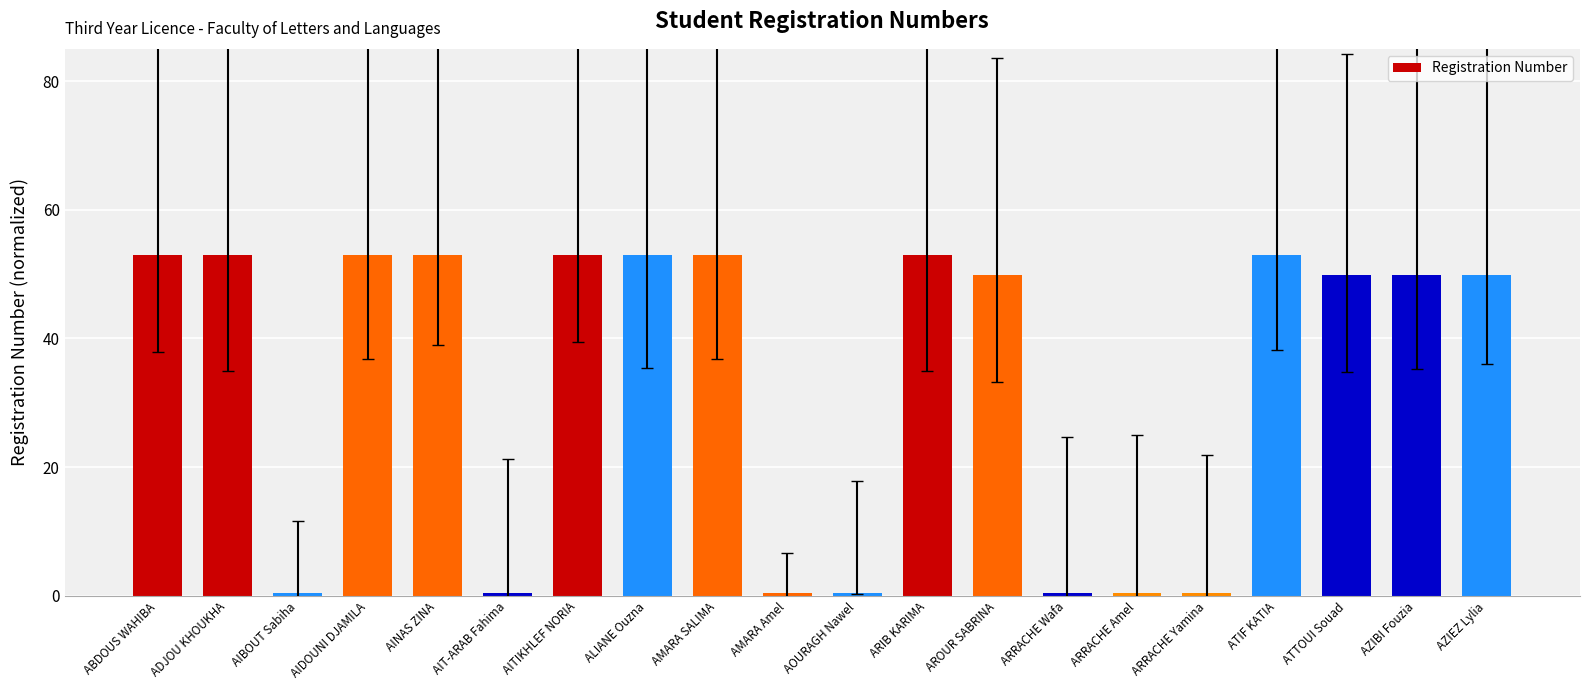

What is the smallest value displayed?

0.4